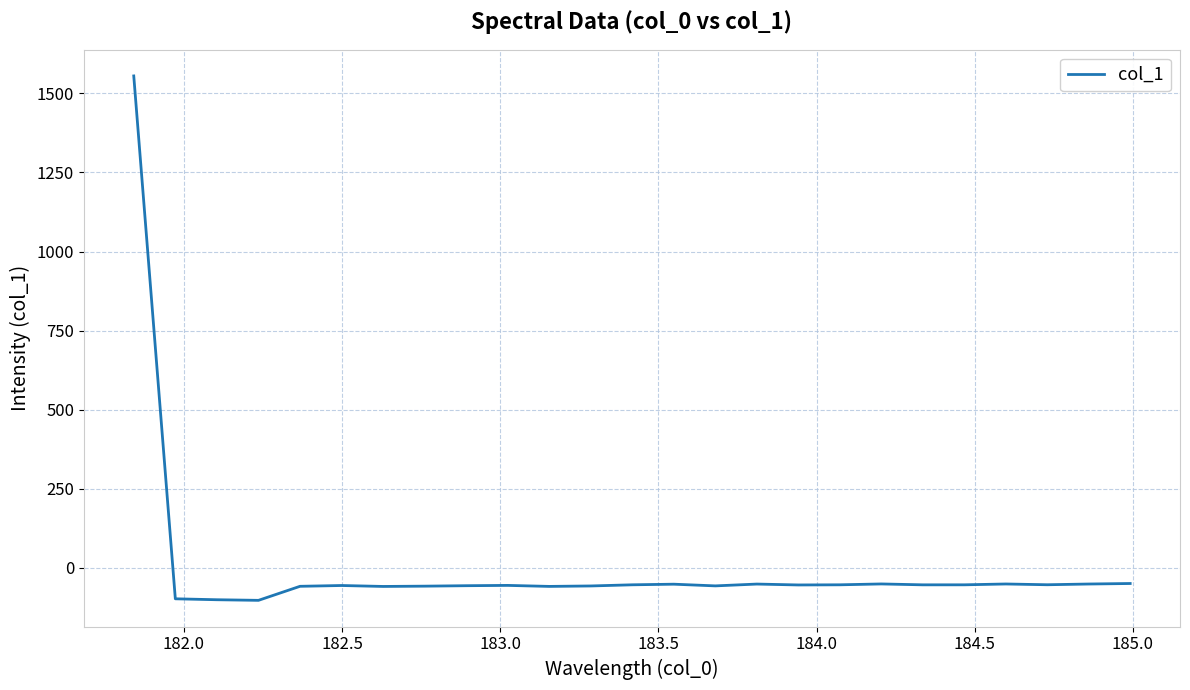

What is the smallest value displayed?

-103.2